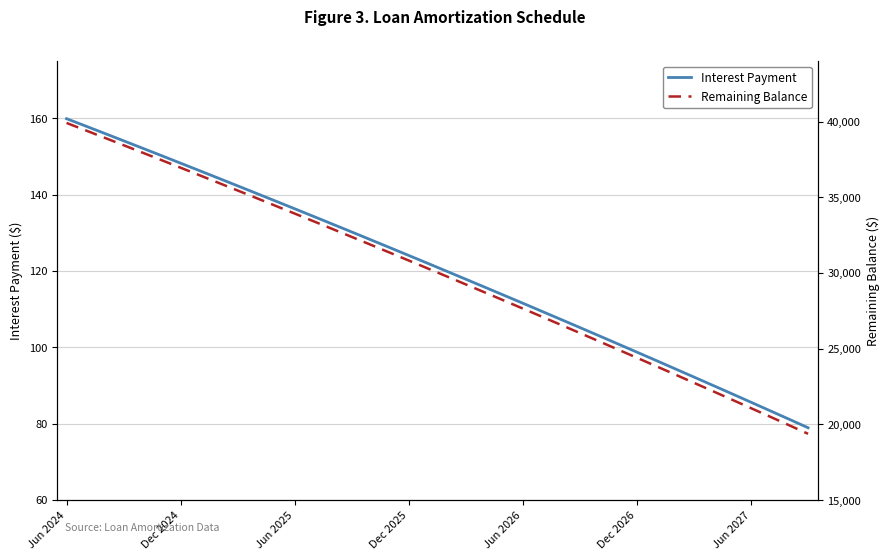

What is the minimum value for Interest Payment?

78.9